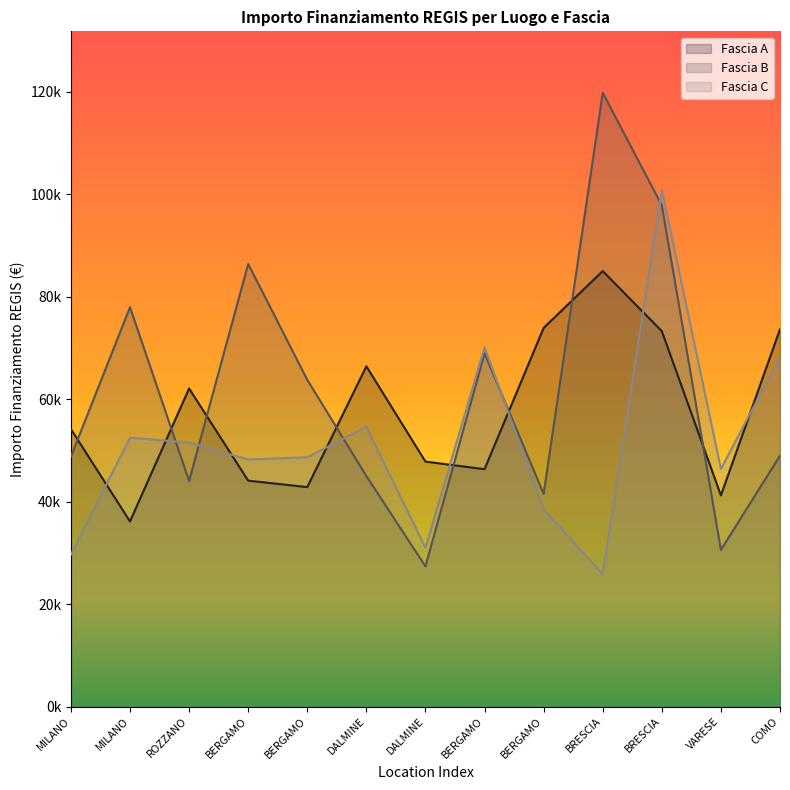

At how many categories does at least one series exceed 70149?

6